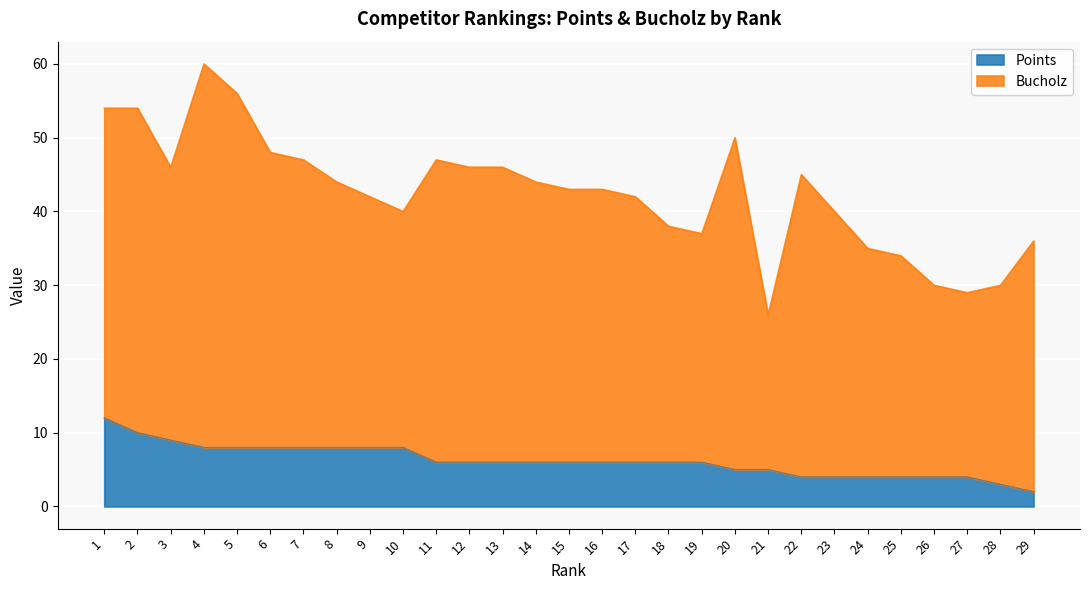

What is the sum of the values at 2 and 13?

16